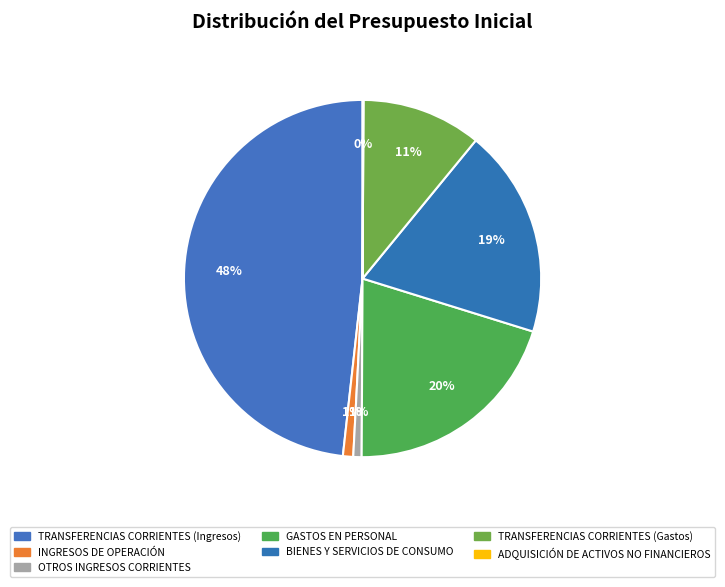

Do TRANSFERENCIAS CORRIENTES (Ingresos) and TRANSFERENCIAS CORRIENTES (Gastos) together represent more than half of the pie?

Yes